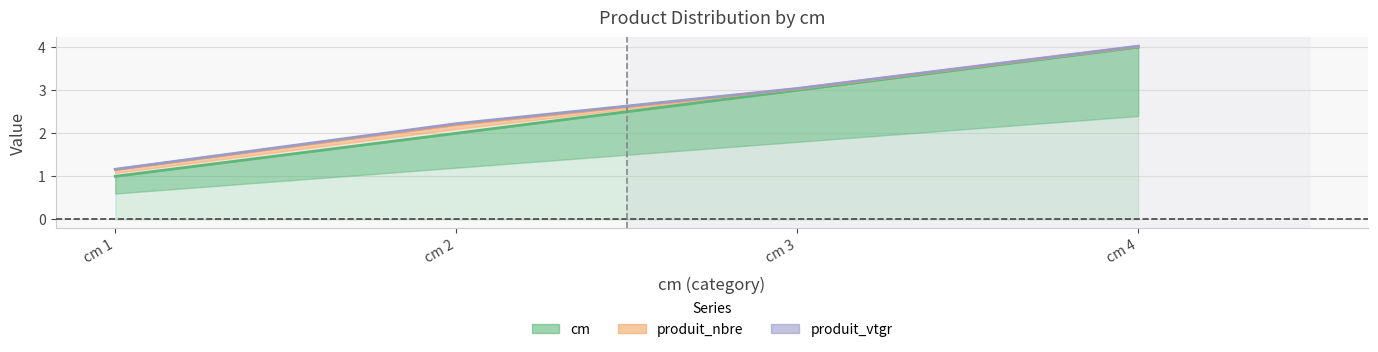

Which category has the highest value across all series?

cm 4